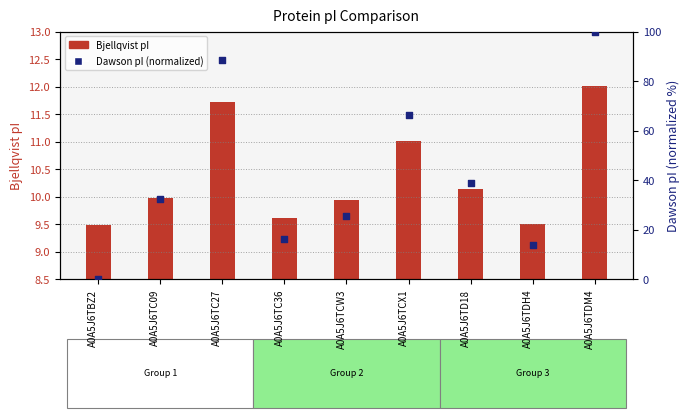

Which series contains the highest Y value?

Dawson pI (normalized)